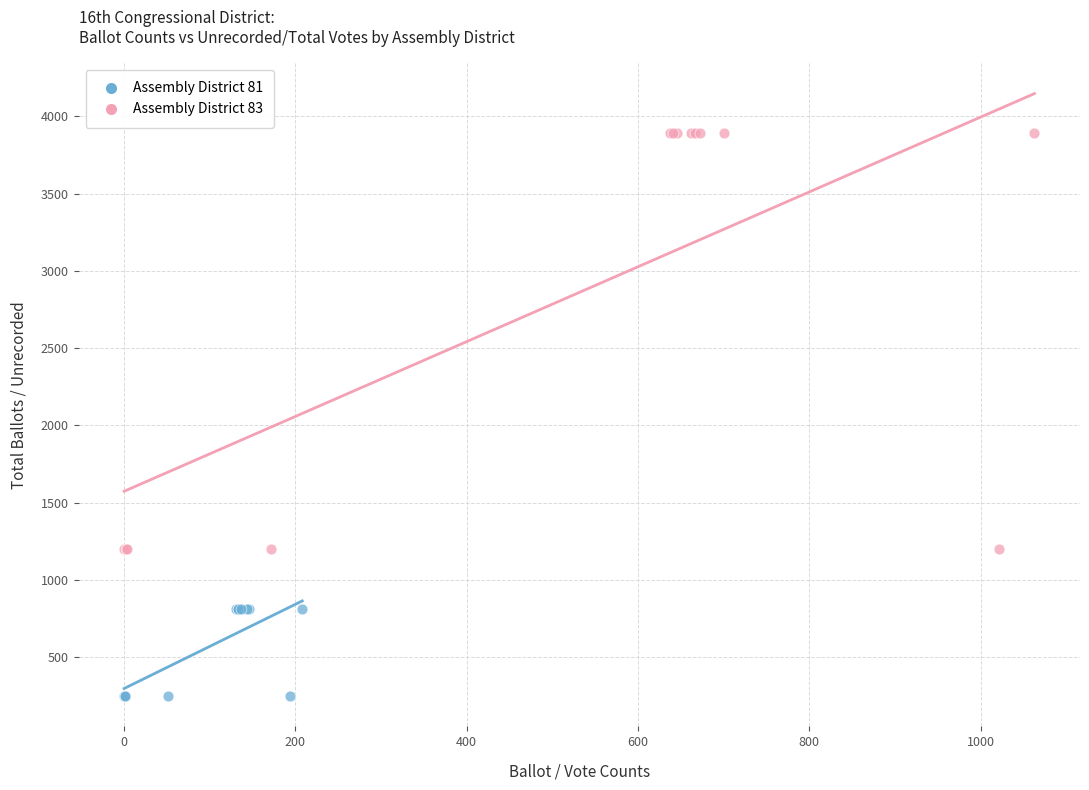

Which series has the widest spread of Y values?

Assembly District 83